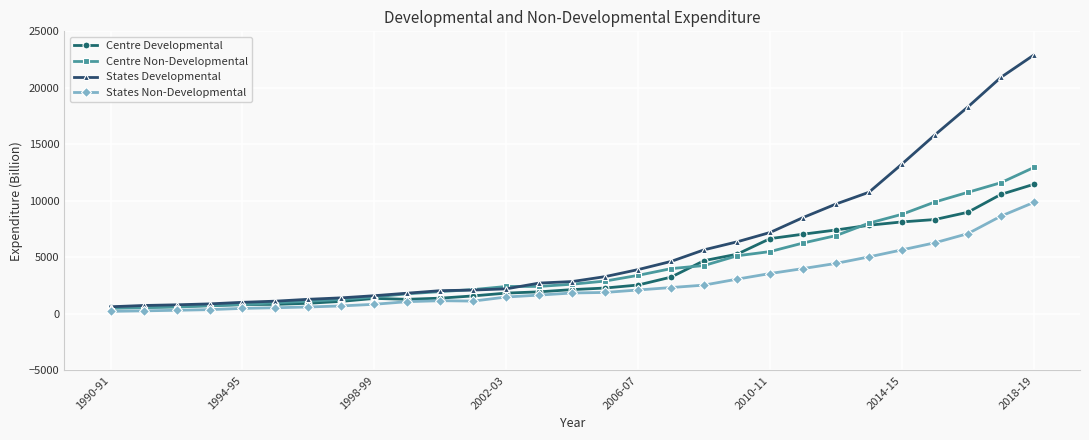

Which series has the largest total across all categories?

States Developmental